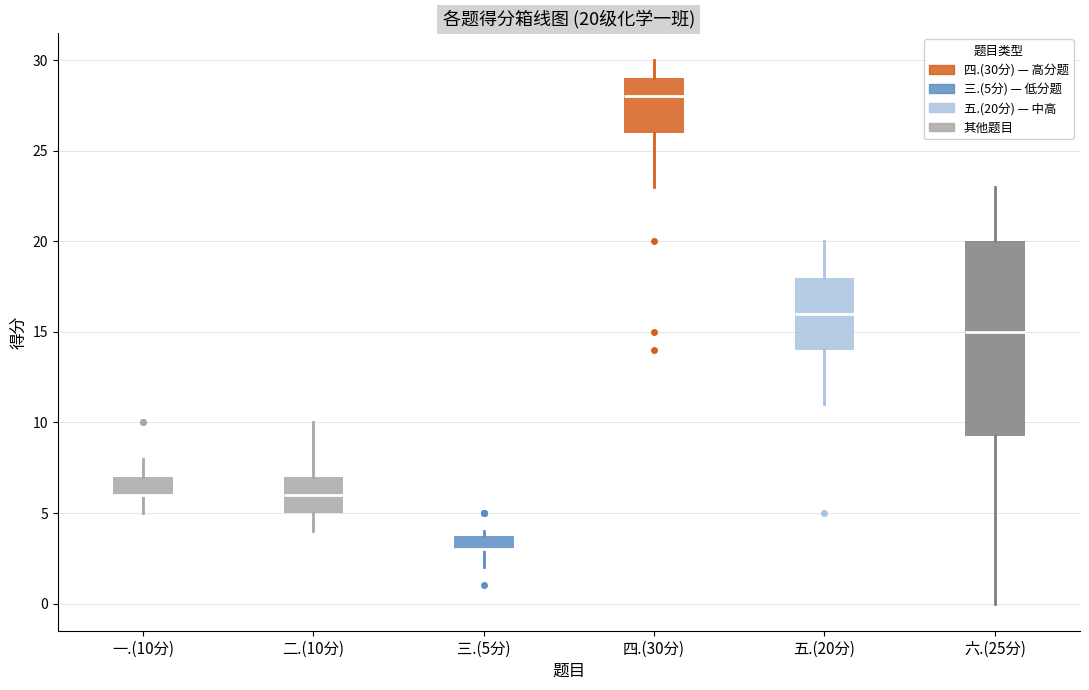

Which box is the tallest, from its lower edge to its upper edge?

六.(25分)